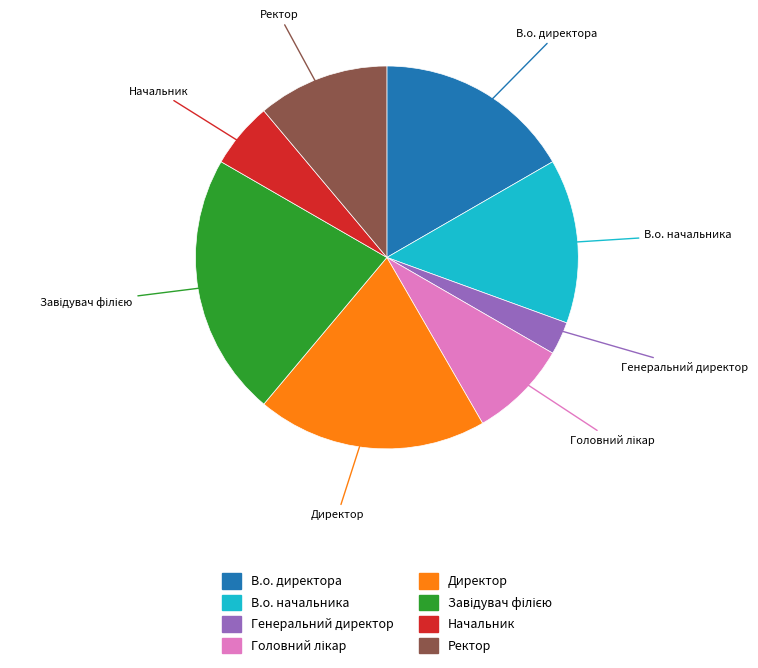

What is the ratio of the value at Генеральний директор to the value at Директор?

0.1